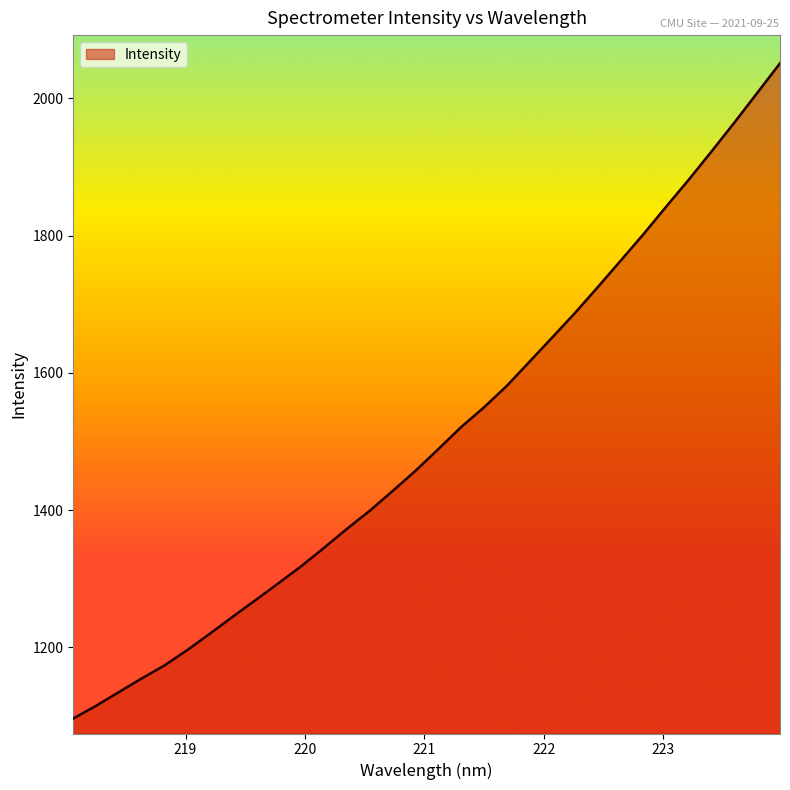

Does the chart display data point markers on the line(s)?

No